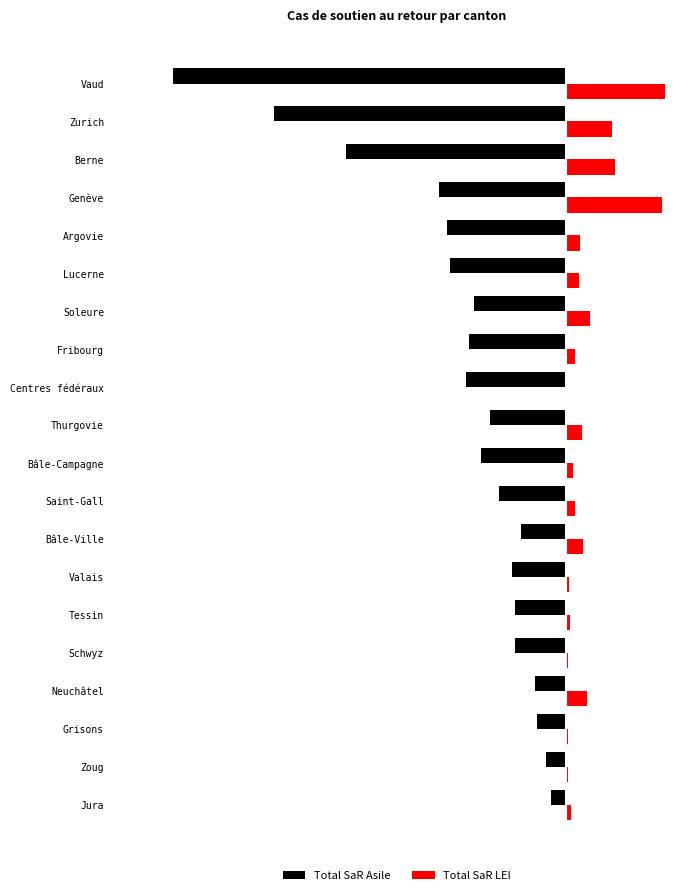

List the series in order of their peak value, highest first.

Total SaR LEI, Total SaR Asile